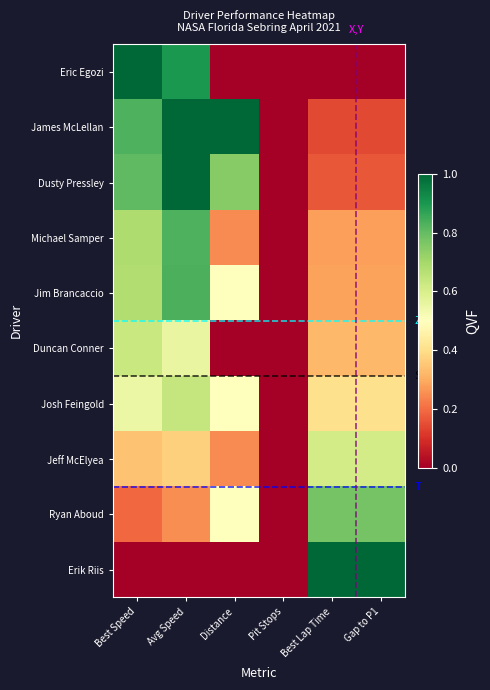

Reading right to left, transcribe all the data shown in this chart.

Eric Egozi: Gap to P1=0.0	Best Lap Time=0.0	Pit Stops=0.0	Distance=0.0	Avg Speed=0.9	Best Speed=1.0
James McLellan: Gap to P1=0.1	Best Lap Time=0.1	Pit Stops=0.0	Distance=1.0	Avg Speed=1.0	Best Speed=0.8
Dusty Pressley: Gap to P1=0.2	Best Lap Time=0.2	Pit Stops=0.0	Distance=0.7	Avg Speed=1.0	Best Speed=0.8
Michael Samper: Gap to P1=0.3	Best Lap Time=0.3	Pit Stops=0.0	Distance=0.2	Avg Speed=0.8	Best Speed=0.7
Jim Brancaccio: Gap to P1=0.3	Best Lap Time=0.3	Pit Stops=0.0	Distance=0.5	Avg Speed=0.8	Best Speed=0.7
Duncan Conner: Gap to P1=0.3	Best Lap Time=0.3	Pit Stops=0.0	Distance=0.0	Avg Speed=0.6	Best Speed=0.6
Josh Feingold: Gap to P1=0.4	Best Lap Time=0.4	Pit Stops=0.0	Distance=0.5	Avg Speed=0.6	Best Speed=0.5
Jeff McElyea: Gap to P1=0.6	Best Lap Time=0.6	Pit Stops=0.0	Distance=0.2	Avg Speed=0.4	Best Speed=0.3
Ryan Aboud: Gap to P1=0.8	Best Lap Time=0.8	Pit Stops=0.0	Distance=0.5	Avg Speed=0.3	Best Speed=0.2
Erik Riis: Gap to P1=1.0	Best Lap Time=1.0	Pit Stops=0.0	Distance=0.0	Avg Speed=0.0	Best Speed=0.0